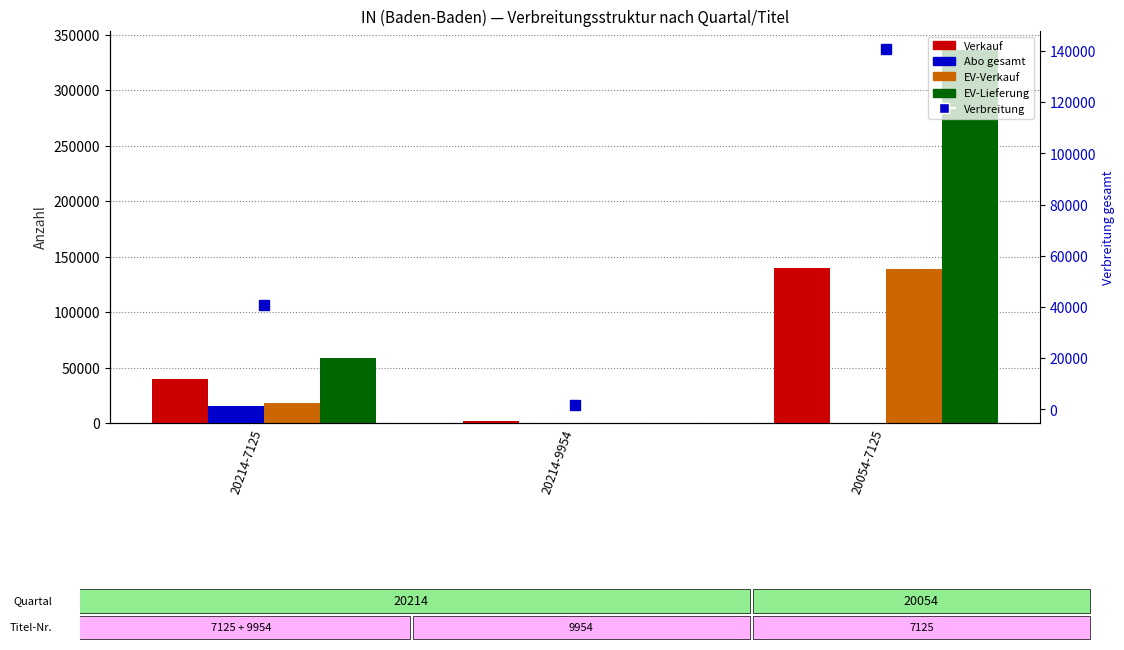

The value of Verbreitung at 20214-7125 is 15645. True or false?

False